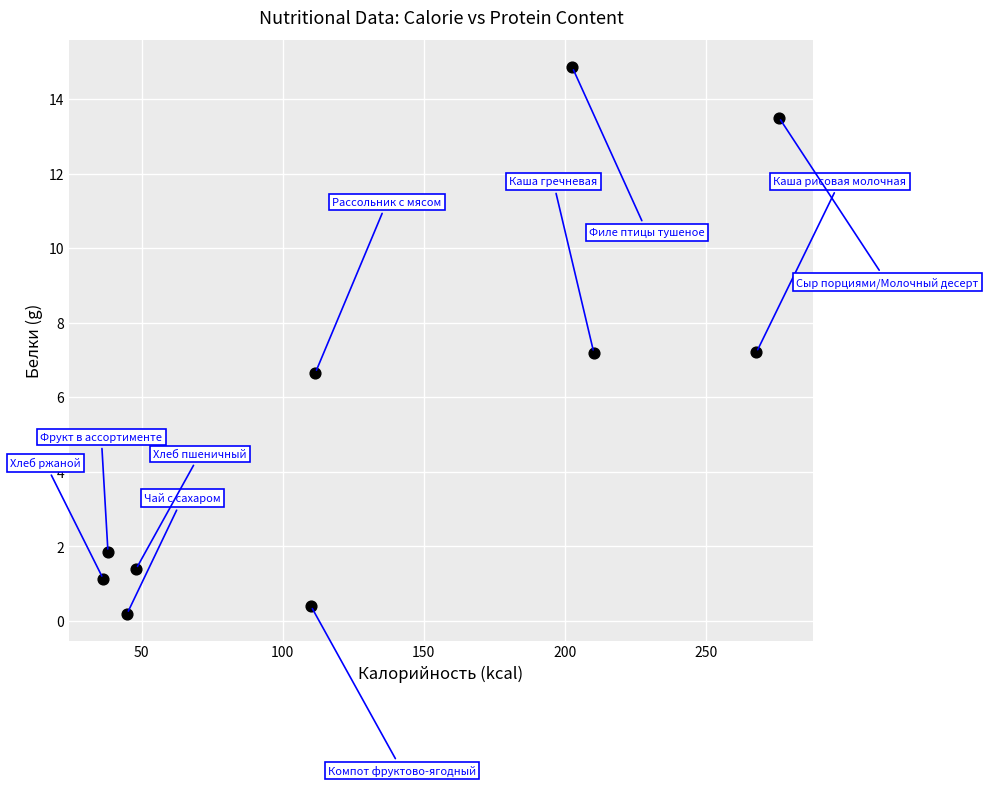

What is the range of X values (max minus min)?

239.7